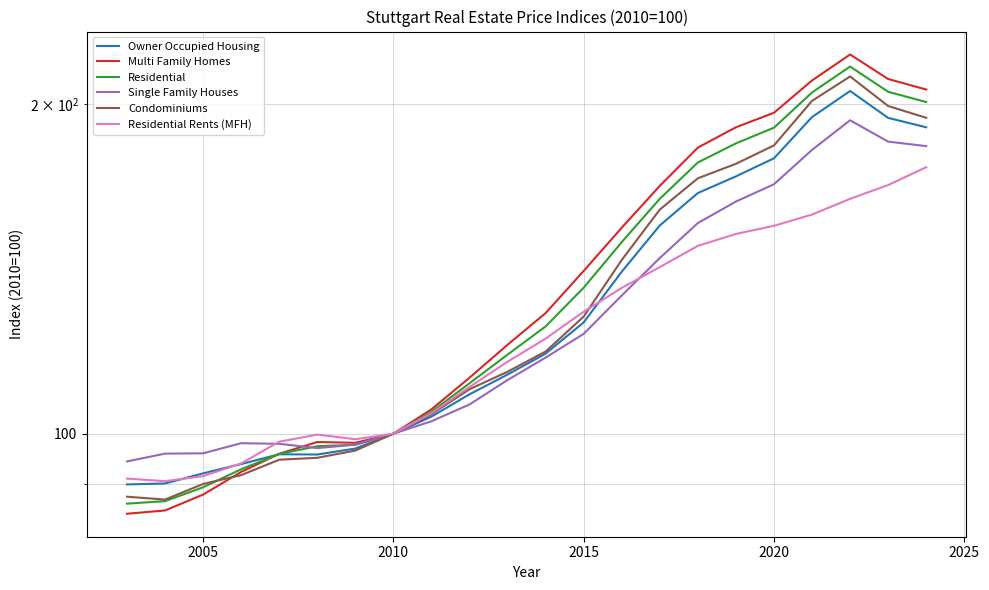

True or false: Single Family Houses has more than 1 points higher than both neighbors.

True